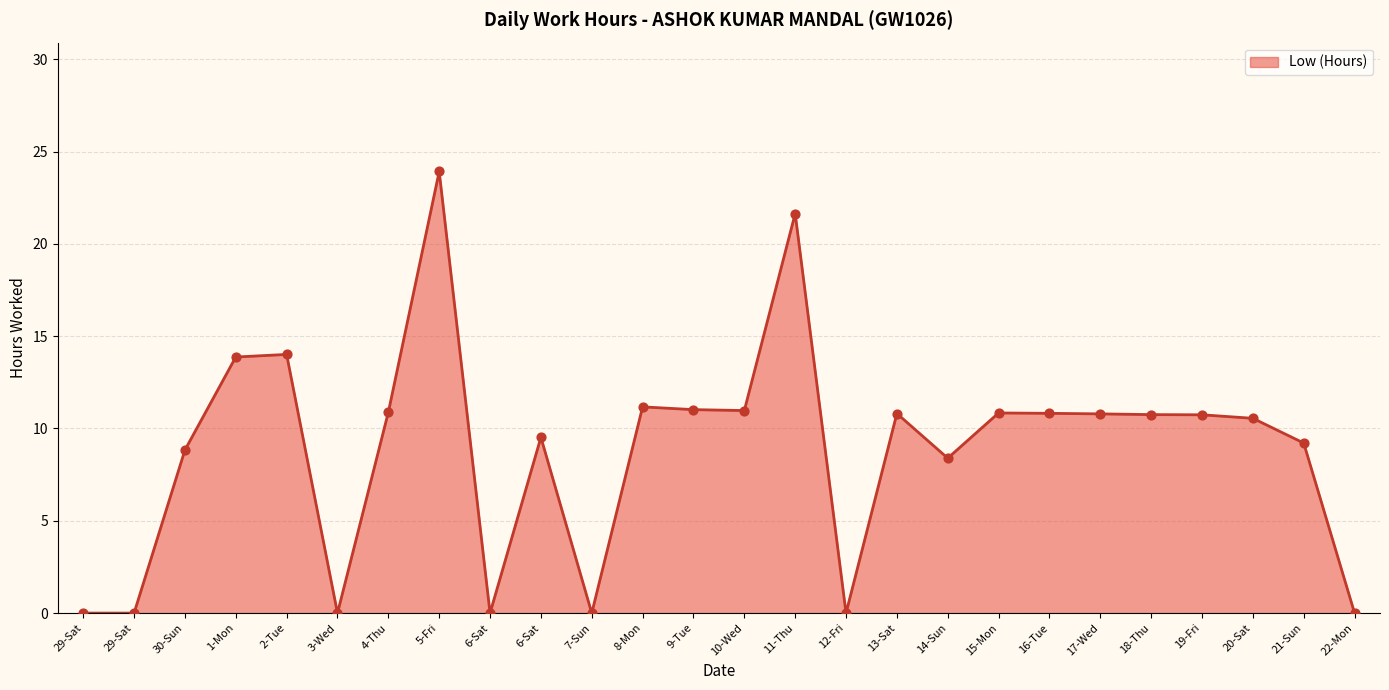

What is the change in value from 9-Tue to 20-Sat?

-0.5